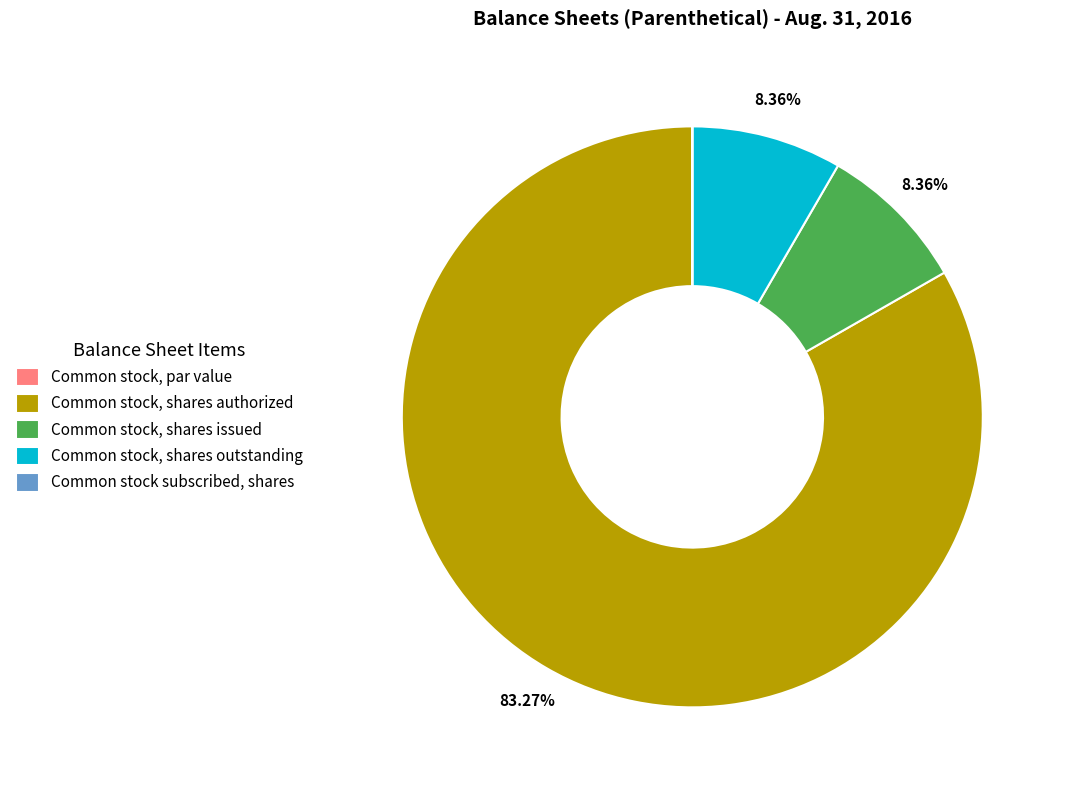

What is the ratio of the value at Common stock, shares authorized to the value at Common stock, shares issued?

10.0